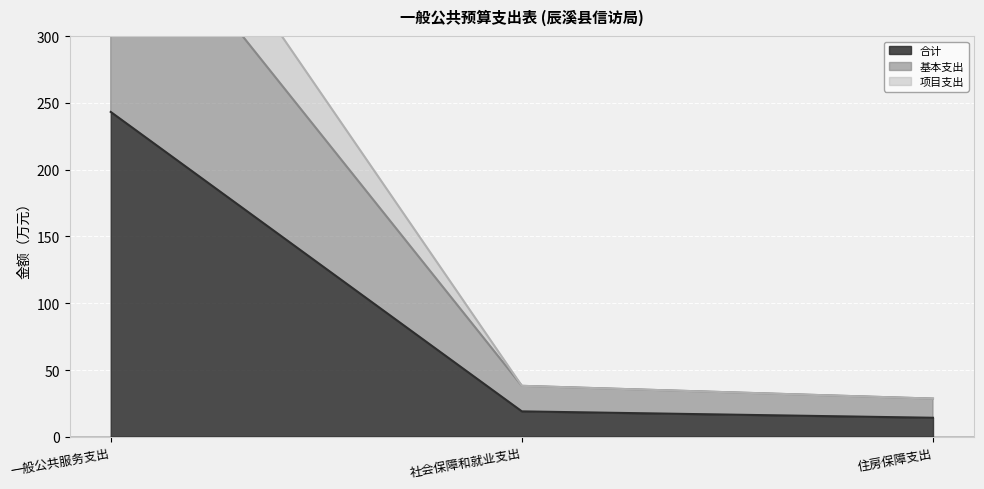

What is the label of the 2nd point from the left?

社会保障和就业支出